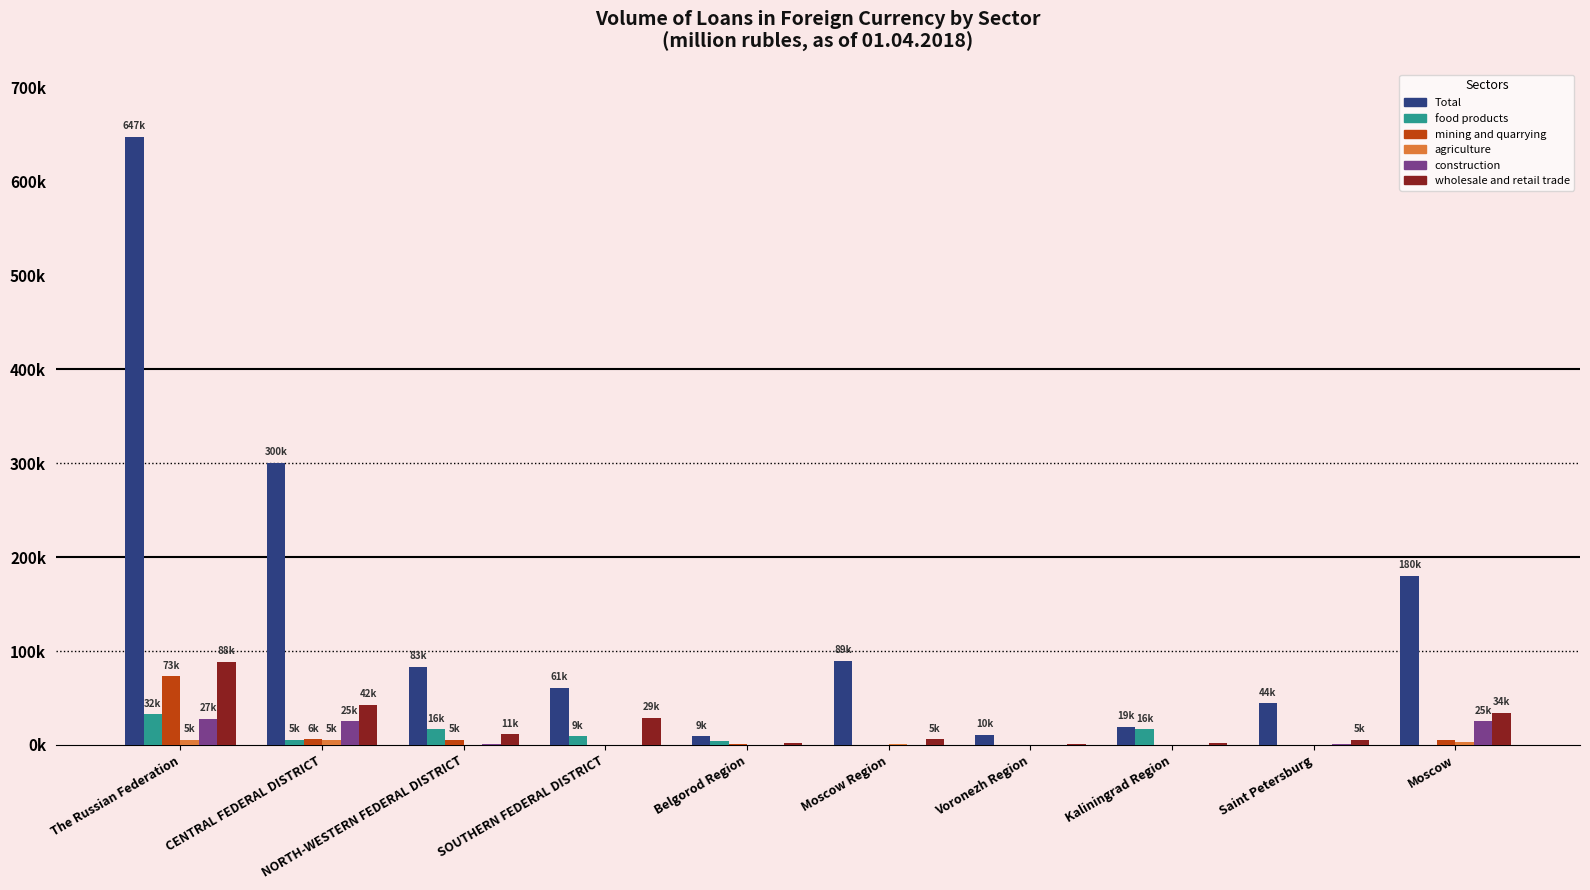

Are the bars grouped side by side (vs. stacked)?

Yes